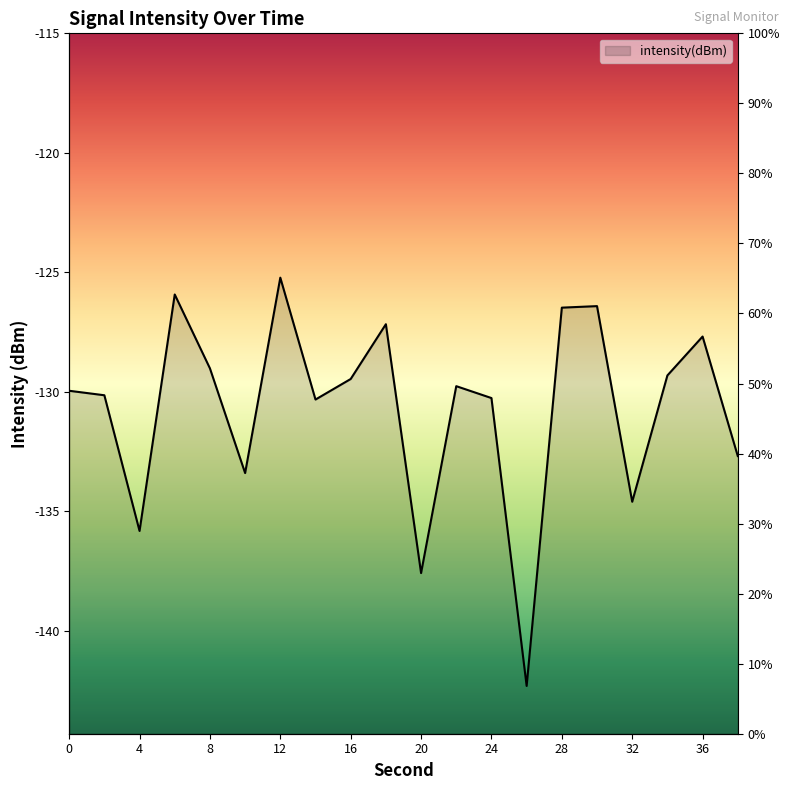

What is the maximum value shown in the chart?

-125.2